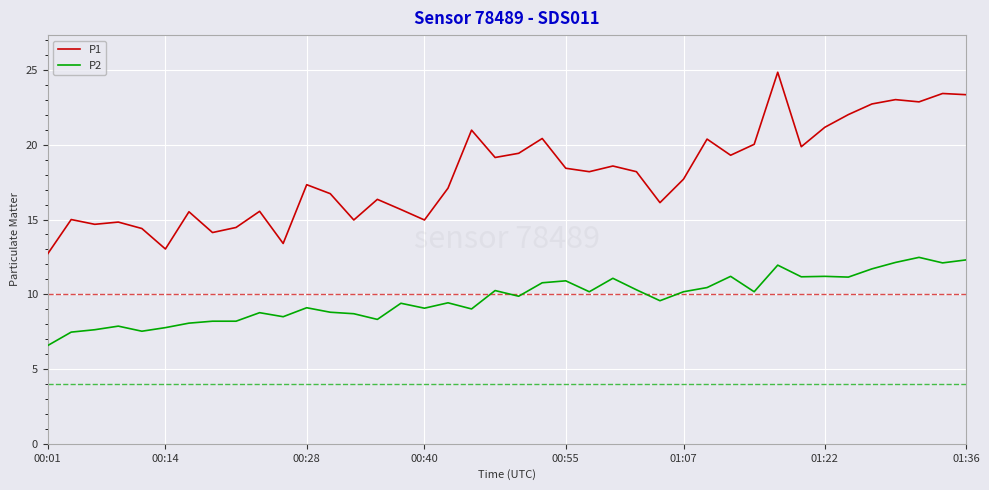

Rank the series by their average value, from lowest to highest.

P2, P1